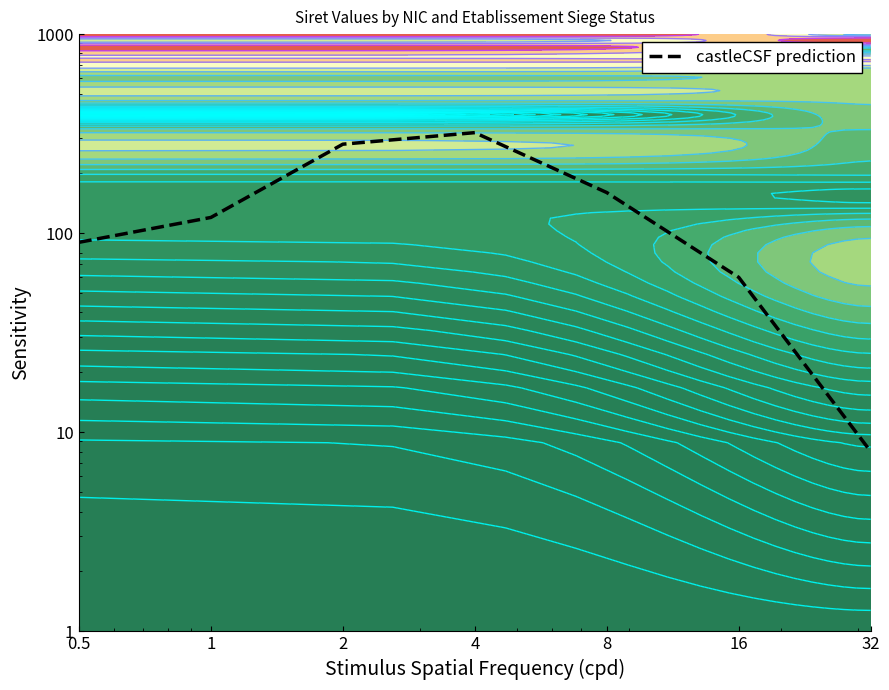

Rank the categories by value from highest to lowest.

4, 2, 8, 1, 0.5, 16, 32